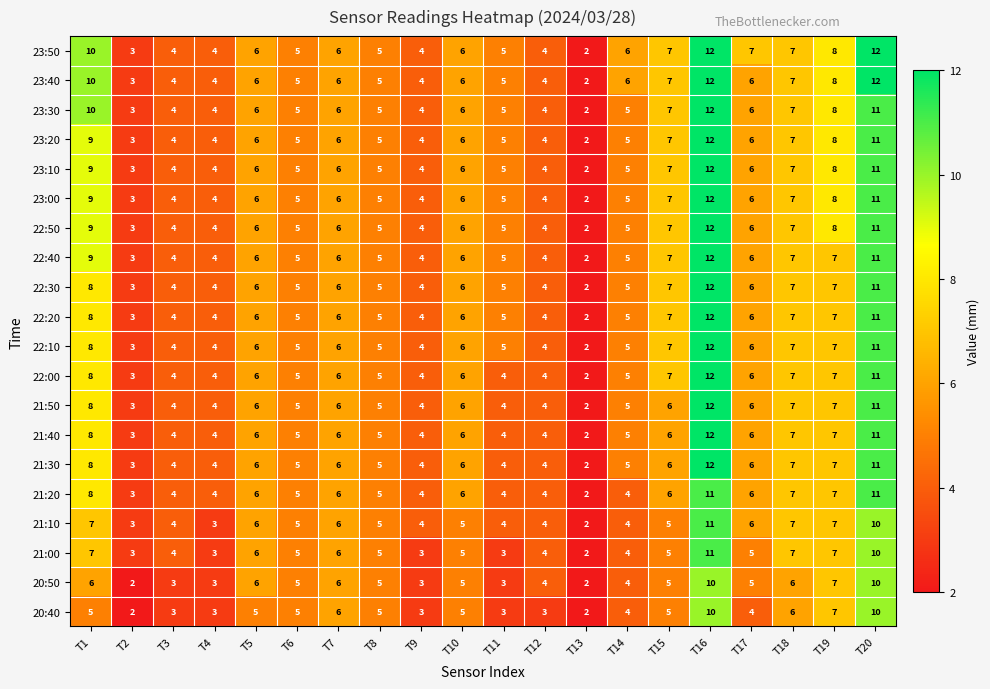

Between T8 and T17, which series saw the biggest shift?

23:50